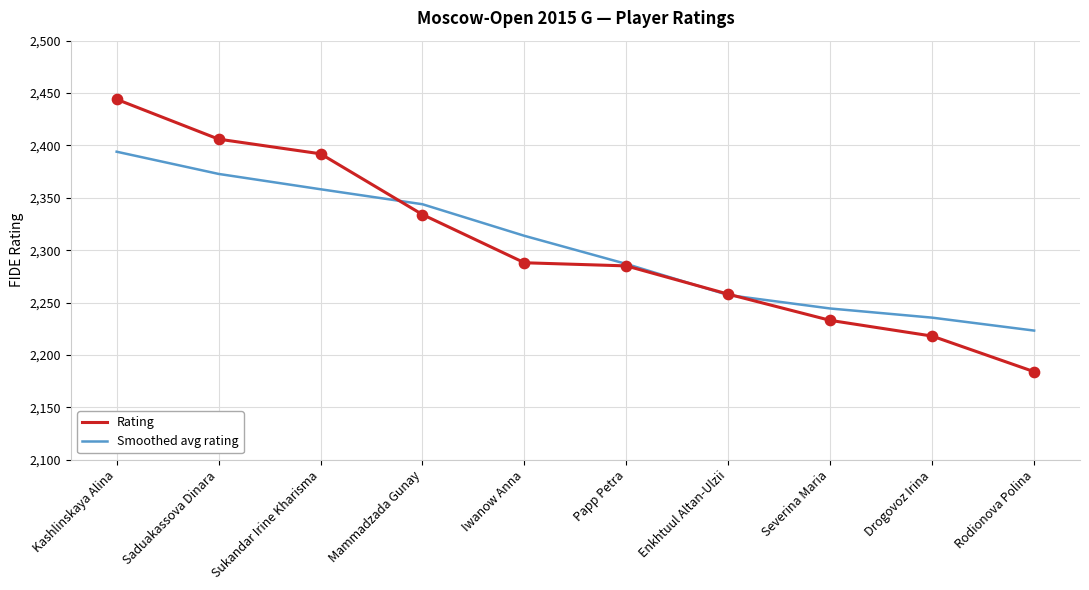

At which category is the sum across all series the highest?

Kashlinskaya Alina